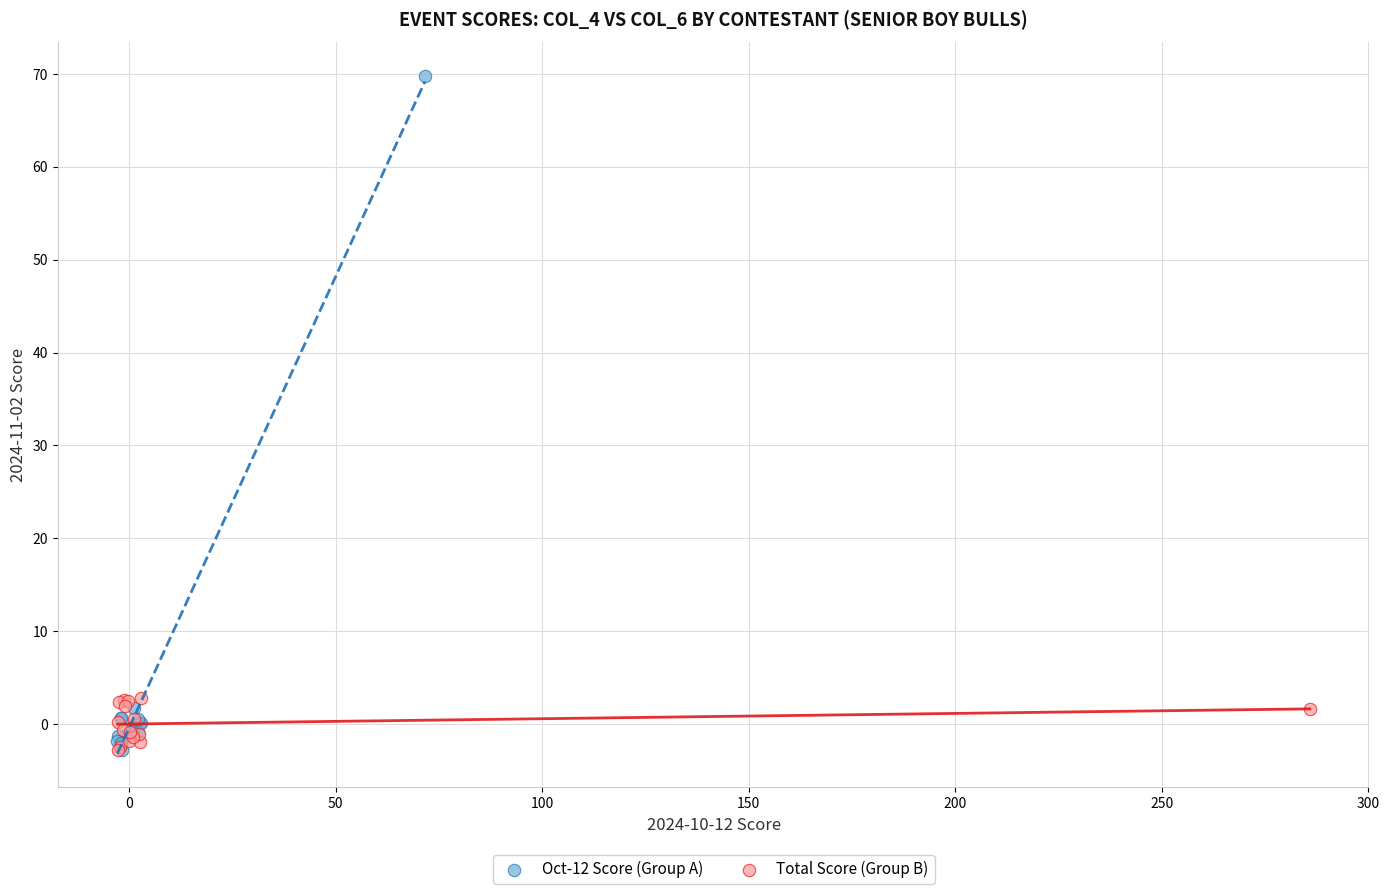

Which series has the largest Y range (max minus min)?

Oct-12 Score (Group A)